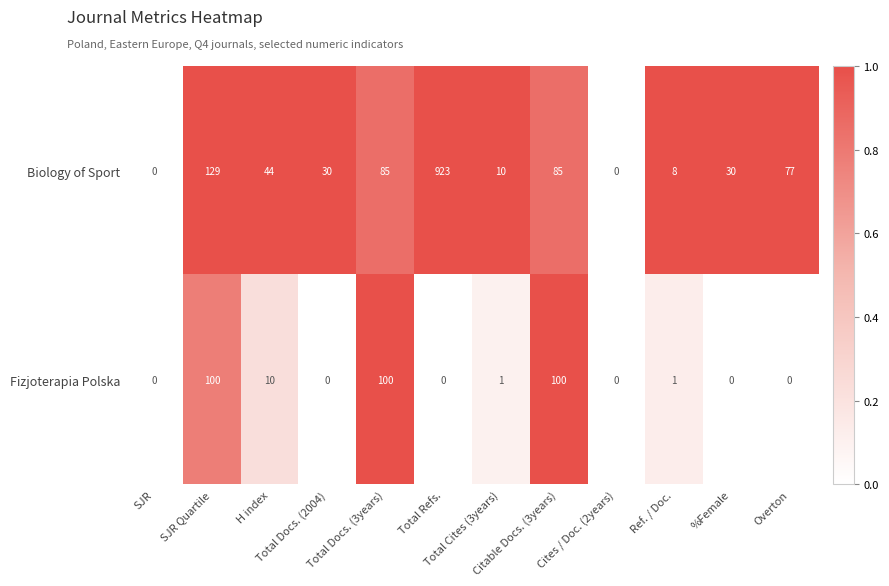

How many data points in Fizjoterapia Polska are less than 1?

6